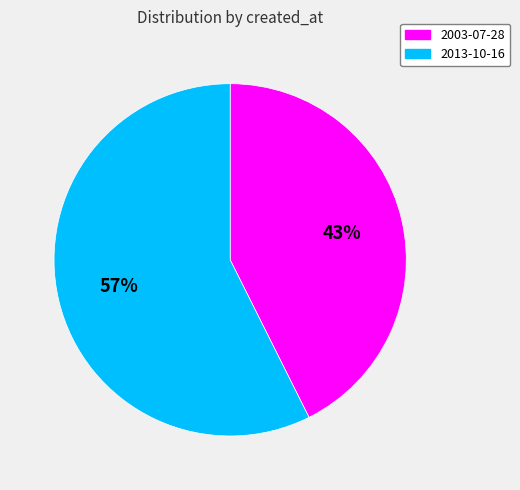

Is it true that 2003-07-28 is 31% of the pie?

False